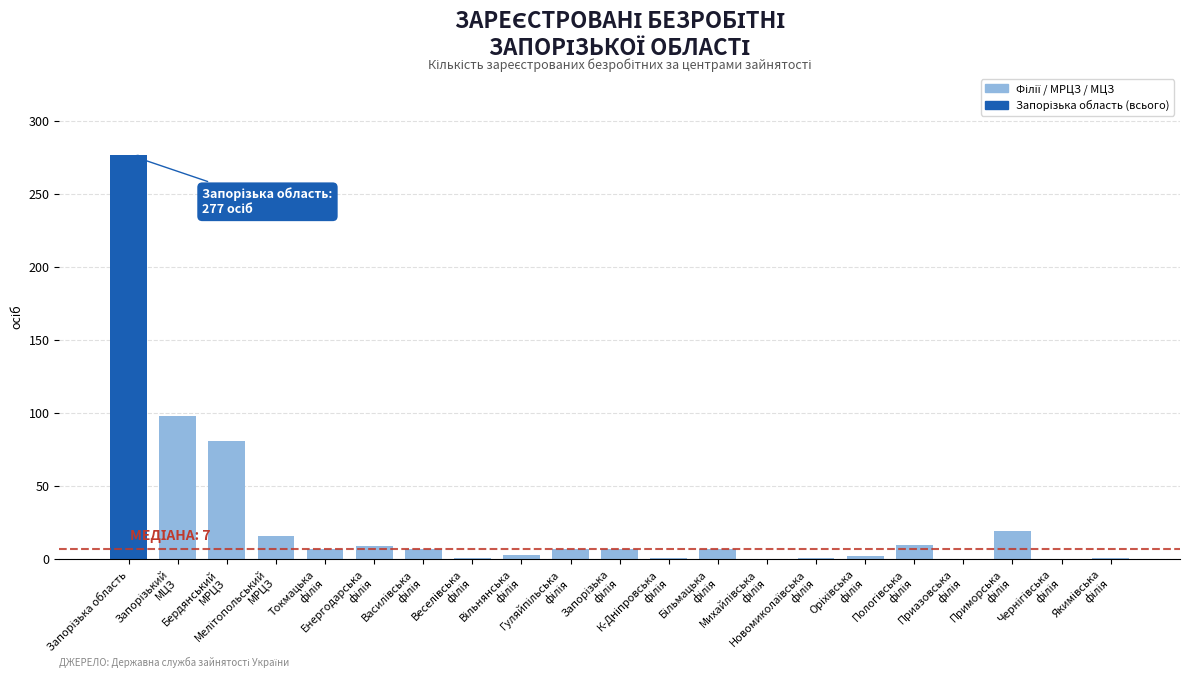

What is the maximum value shown in the chart?

277